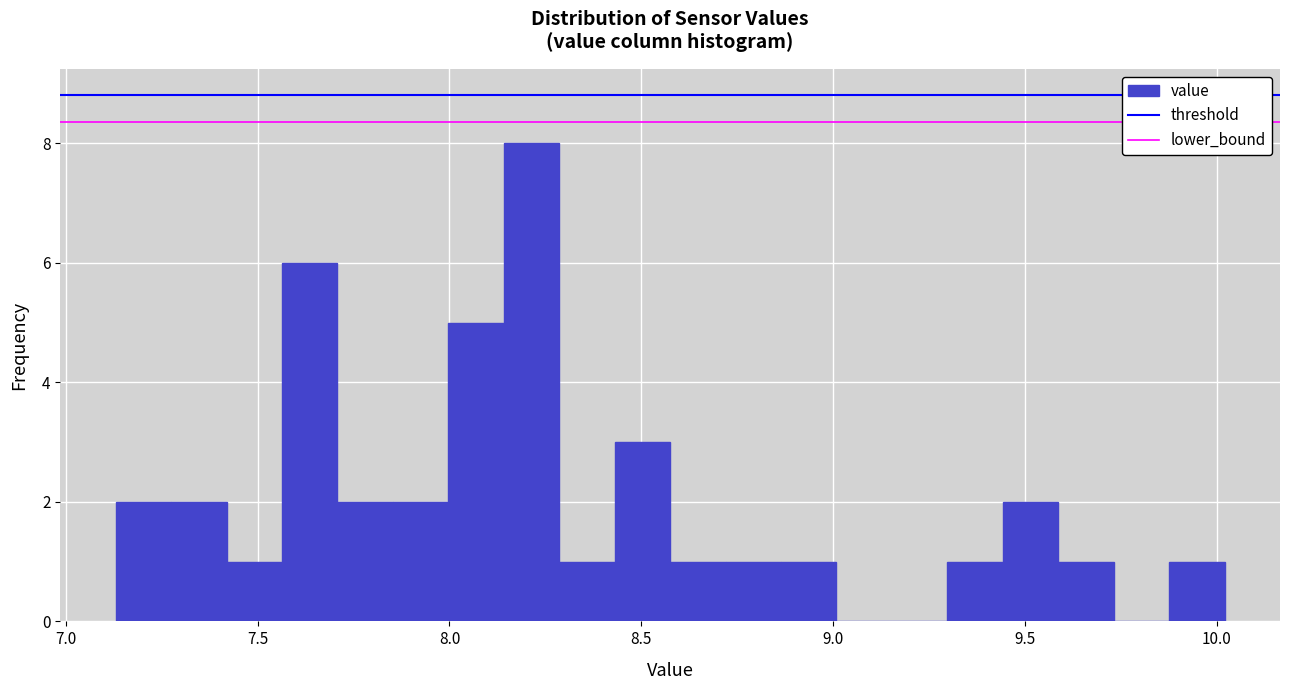

Around what value on the x-axis is the tallest bar? Give the approximate position of its centre, as read against the axis.

8.20